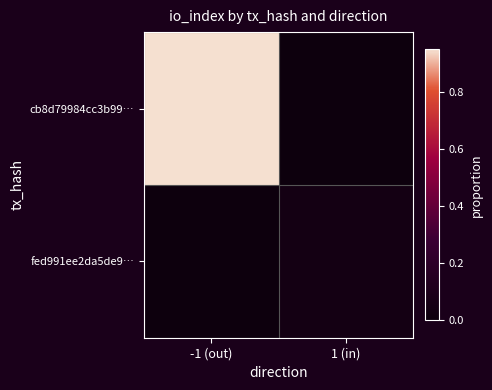

Which has a higher value, 1 (in) or -1 (out)?

-1 (out)